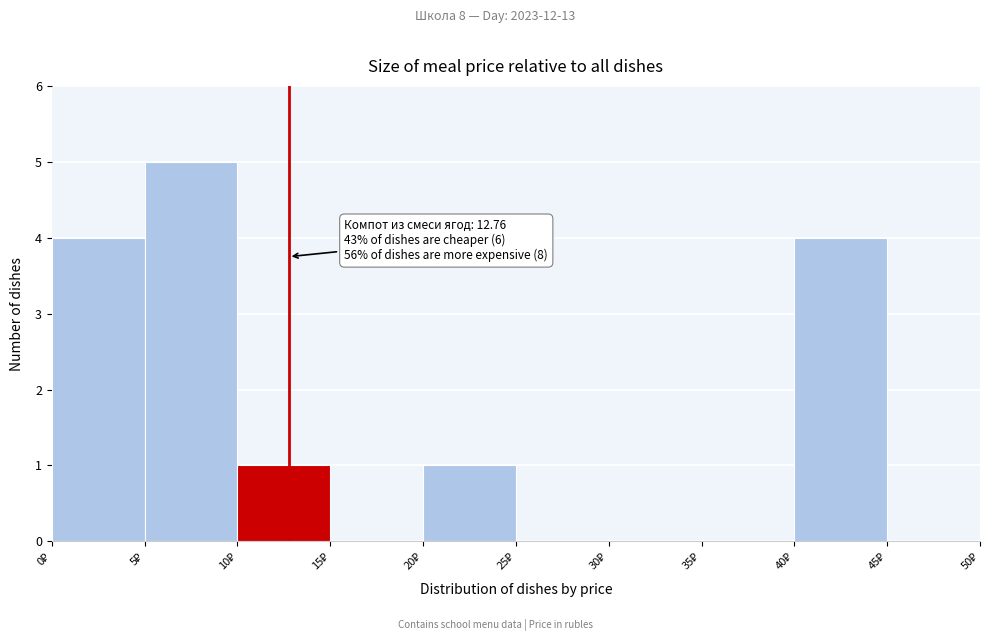

Which range on the x-axis has the tallest bar?

5 to 10